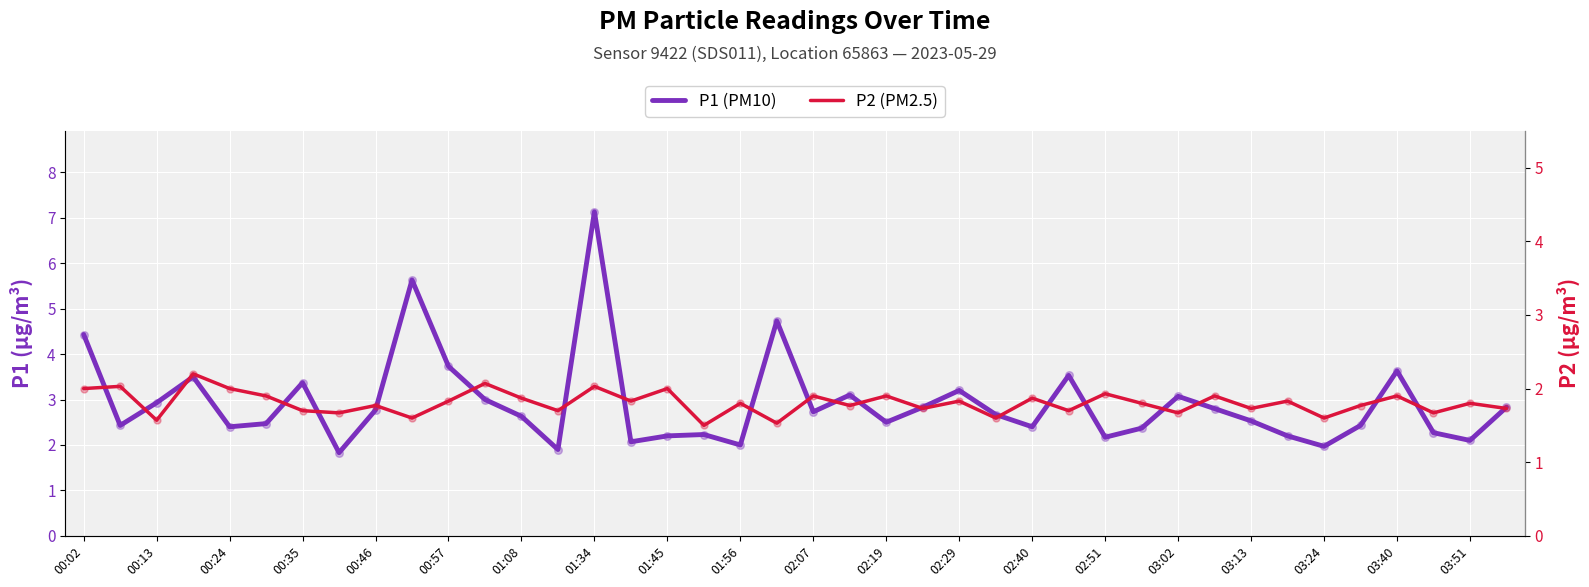

Which series has the largest total across all categories?

P1 (PM10)